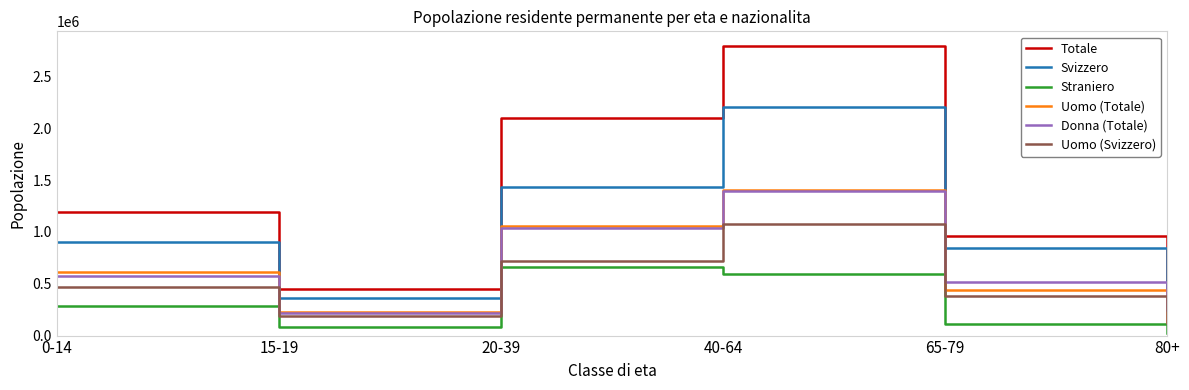

The value of Svizzero at 65-79 is 1395169. True or false?

False